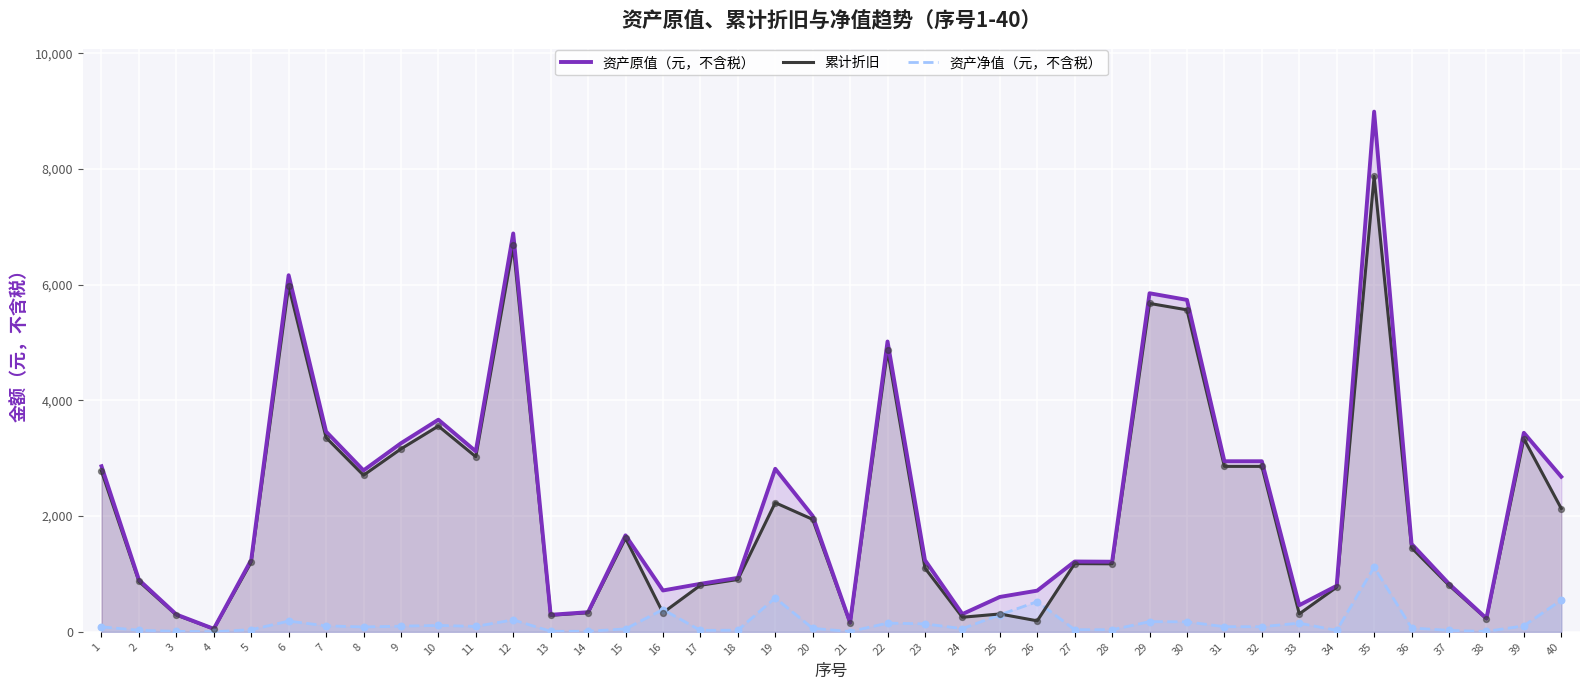

Which series reaches the minimum Y coordinate?

资产净值（元，不含税）